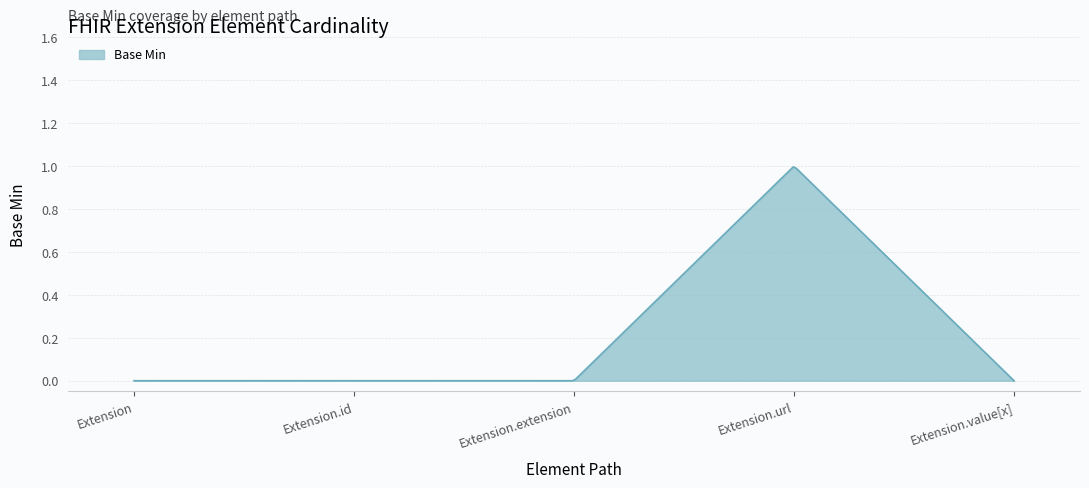

Reading right to left, transcribe all the data shown in this chart.

0	1	0	0	0